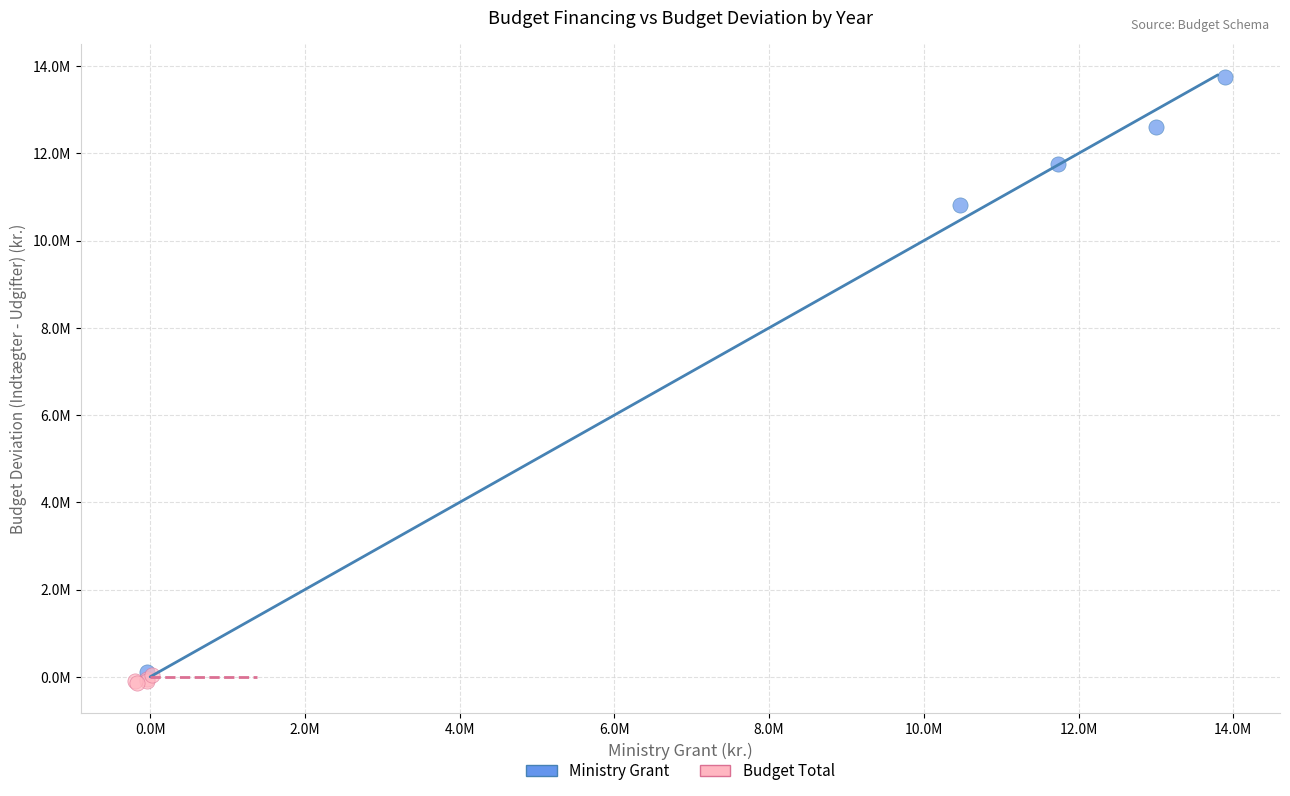

What are all the series names shown in the legend?

Ministry Grant, Budget Total